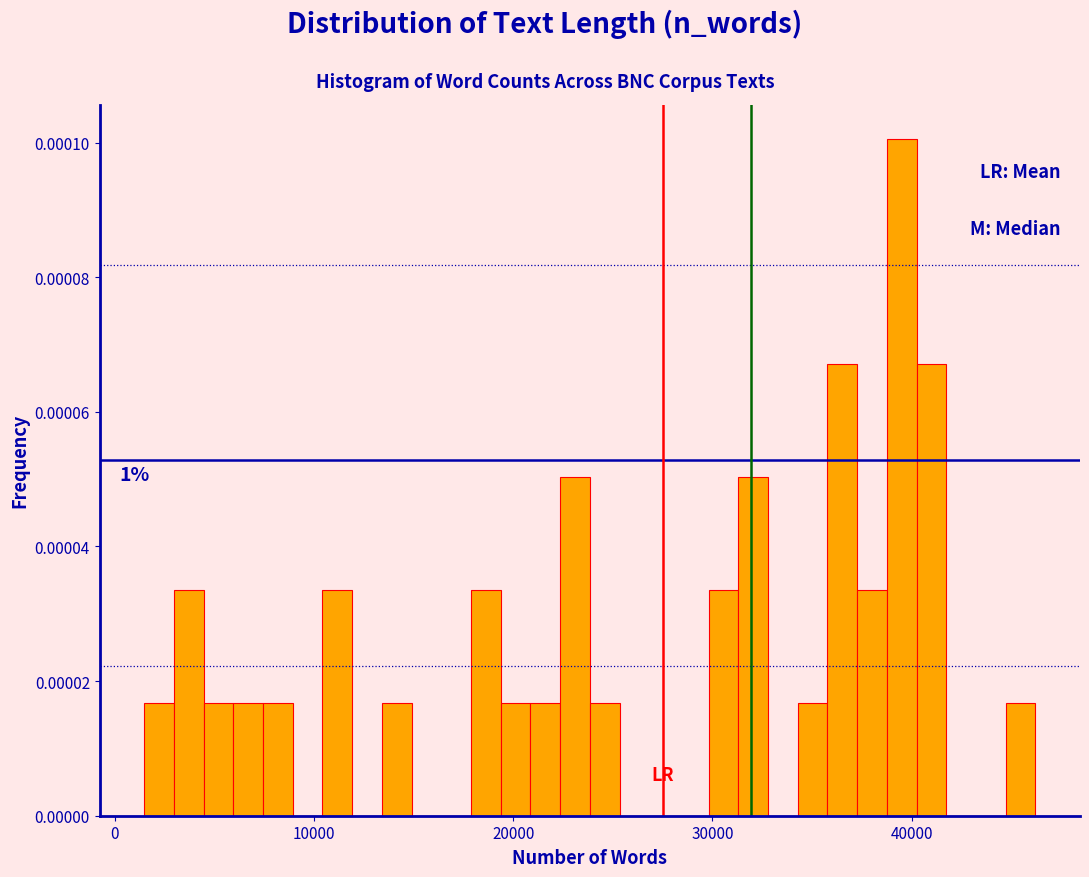

Around what value on the x-axis is the tallest bar? Give the approximate position of its centre, as read against the axis.

40000